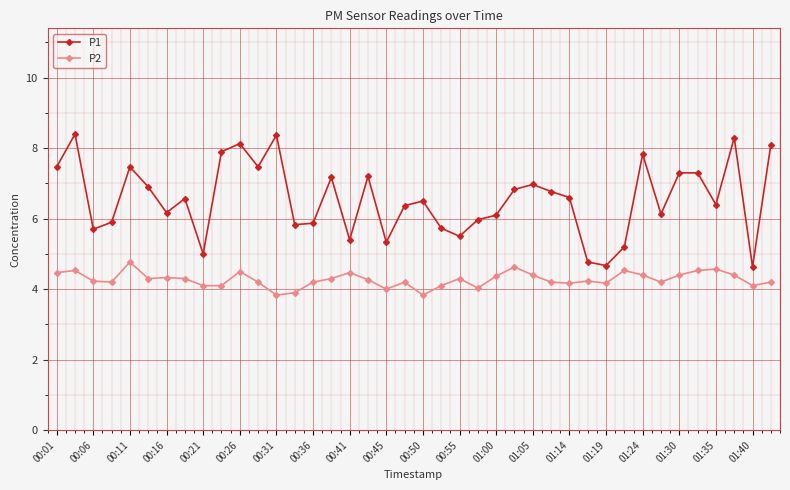

What is the lowest value of the P2 series?

3.8